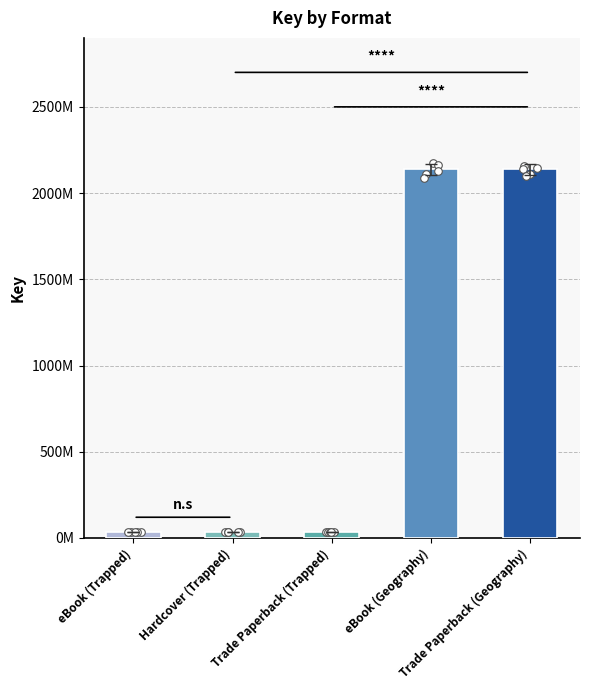

Which series contains the highest Y value?

eBook